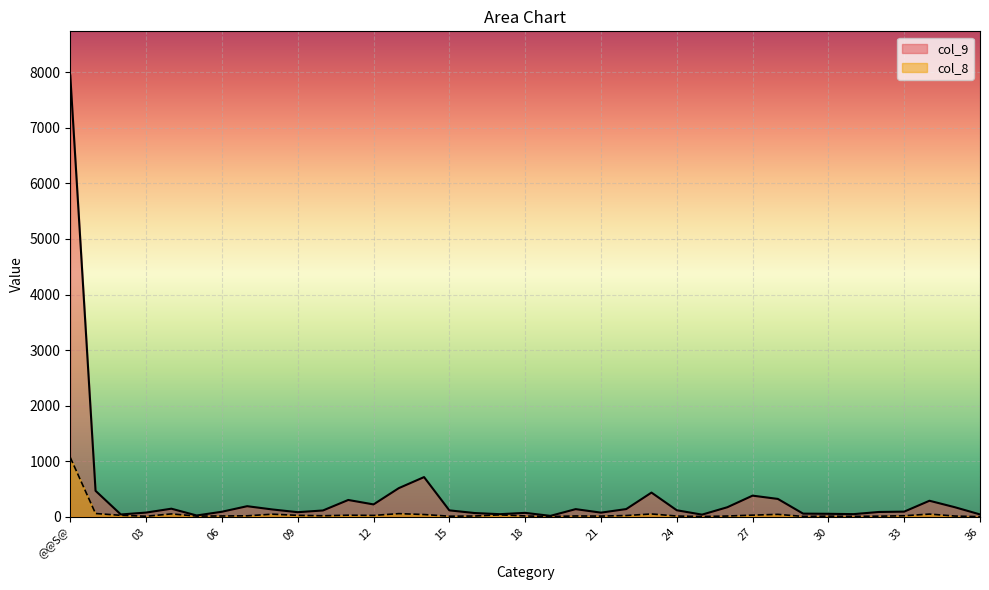

What is the maximum value shown in the chart?

7944